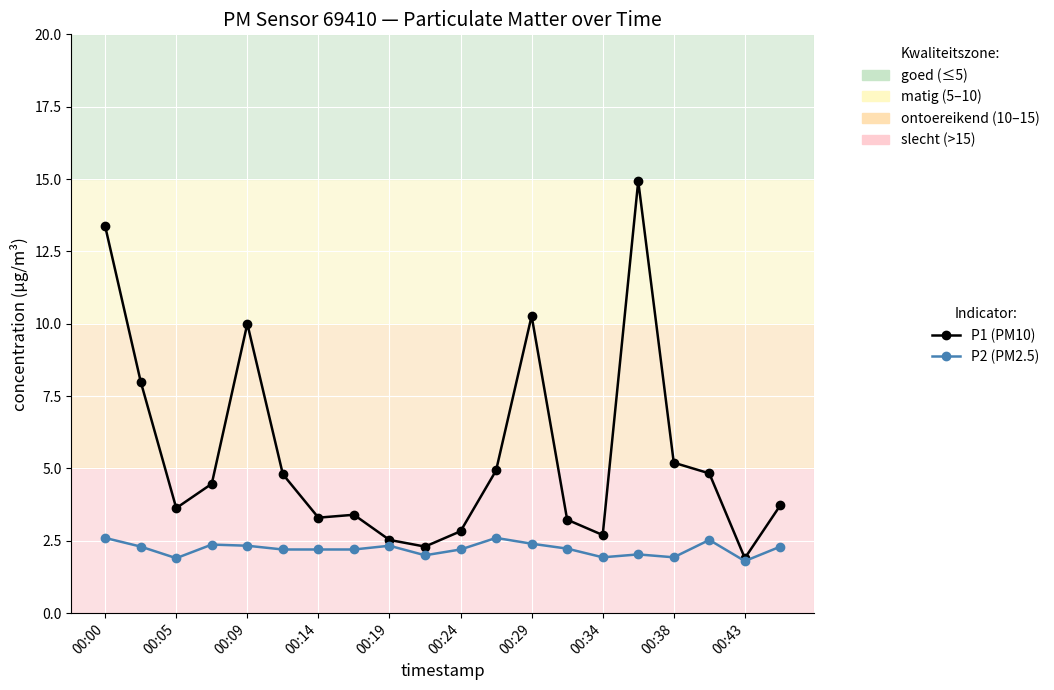

Which series has the largest total across all categories?

P1 (PM10)